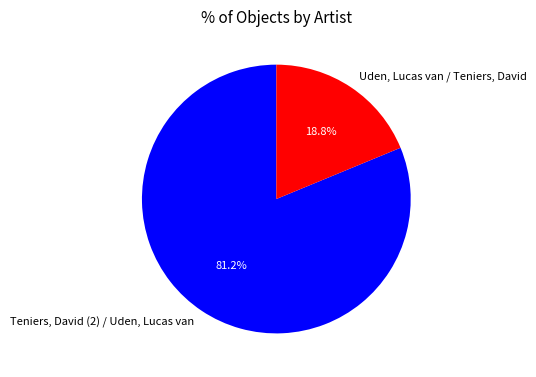

True or false: Teniers, David (2) / Uden, Lucas van accounts for 81% of the total.

True